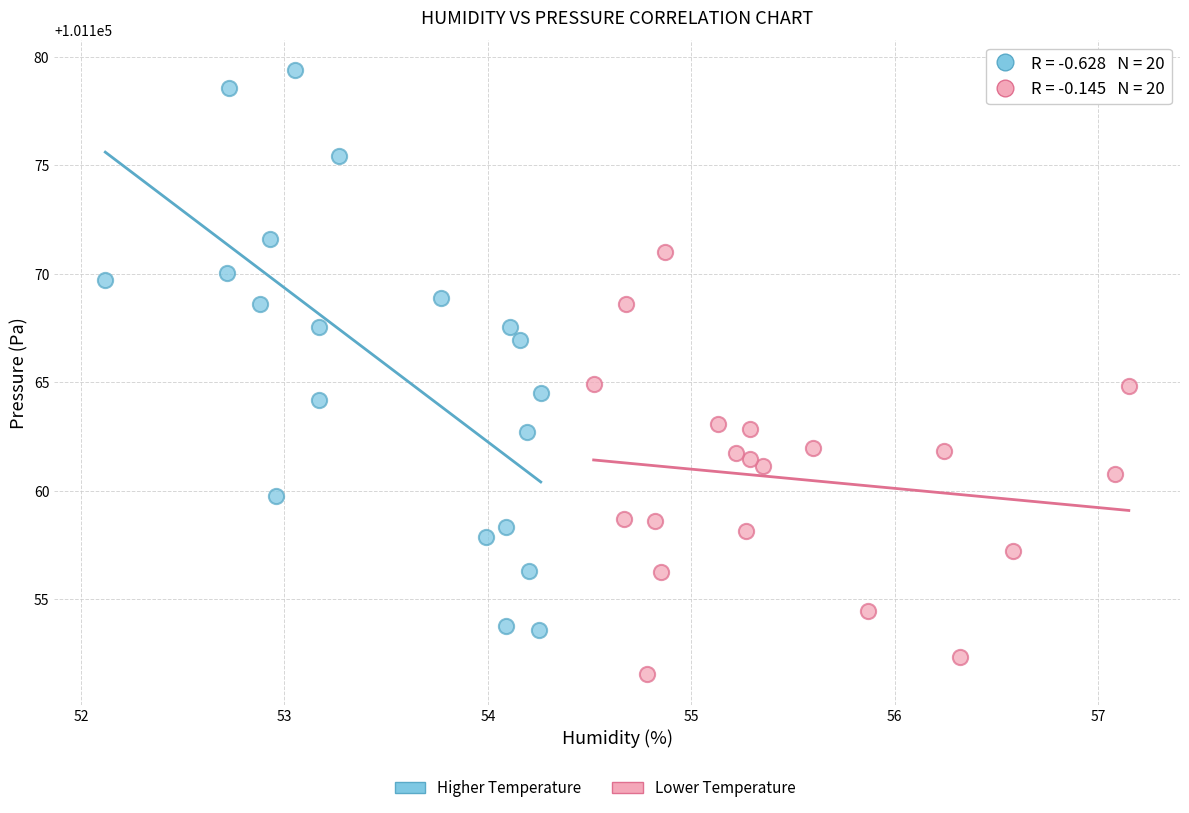

Which series reaches the minimum Y coordinate?

Lower Temperature